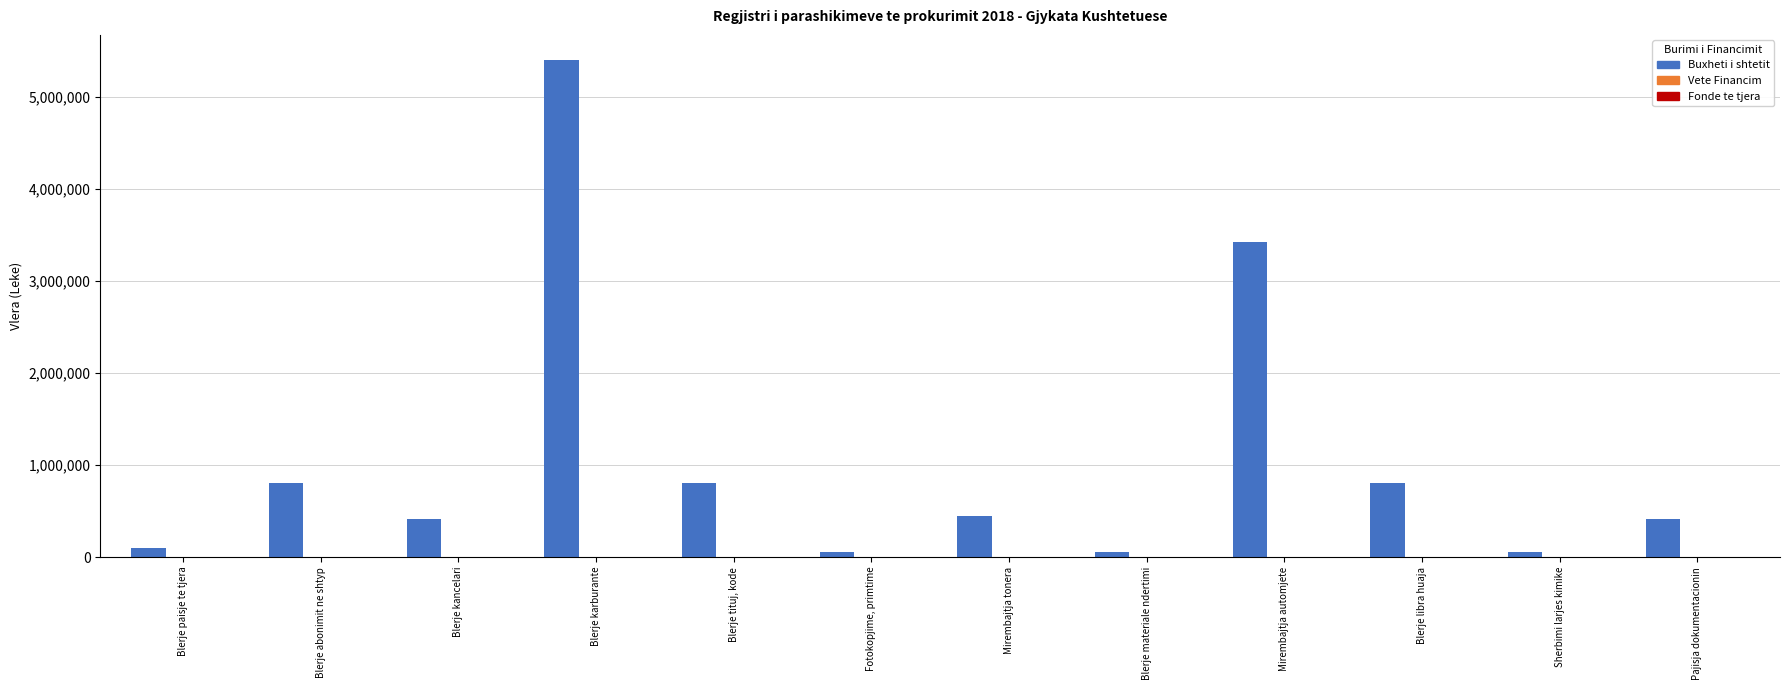

At which label is the value closest to 2725000?

Mirembajtja automjete